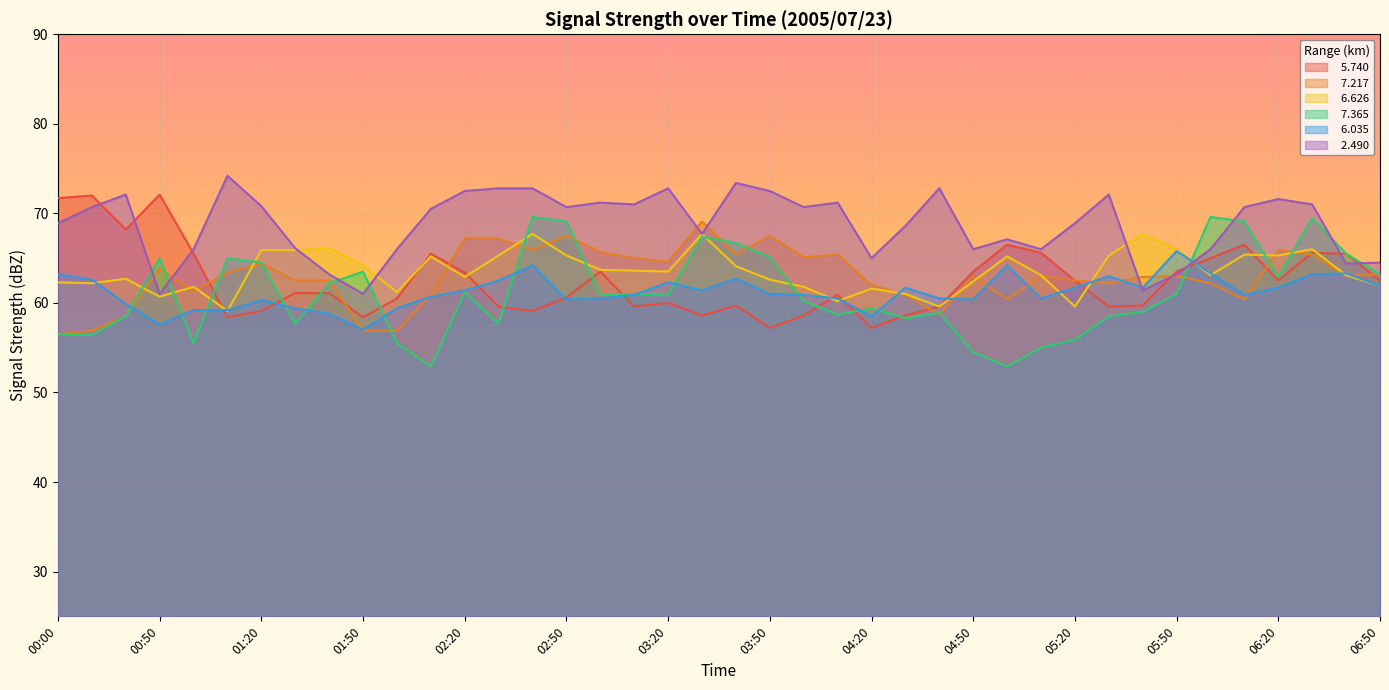

What is the label of the 20th point from the right?

03:40